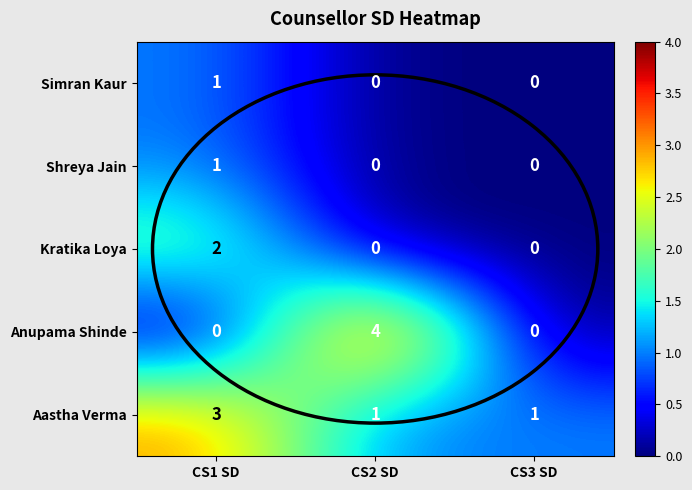

At how many categories does at least one series exceed 2?

2